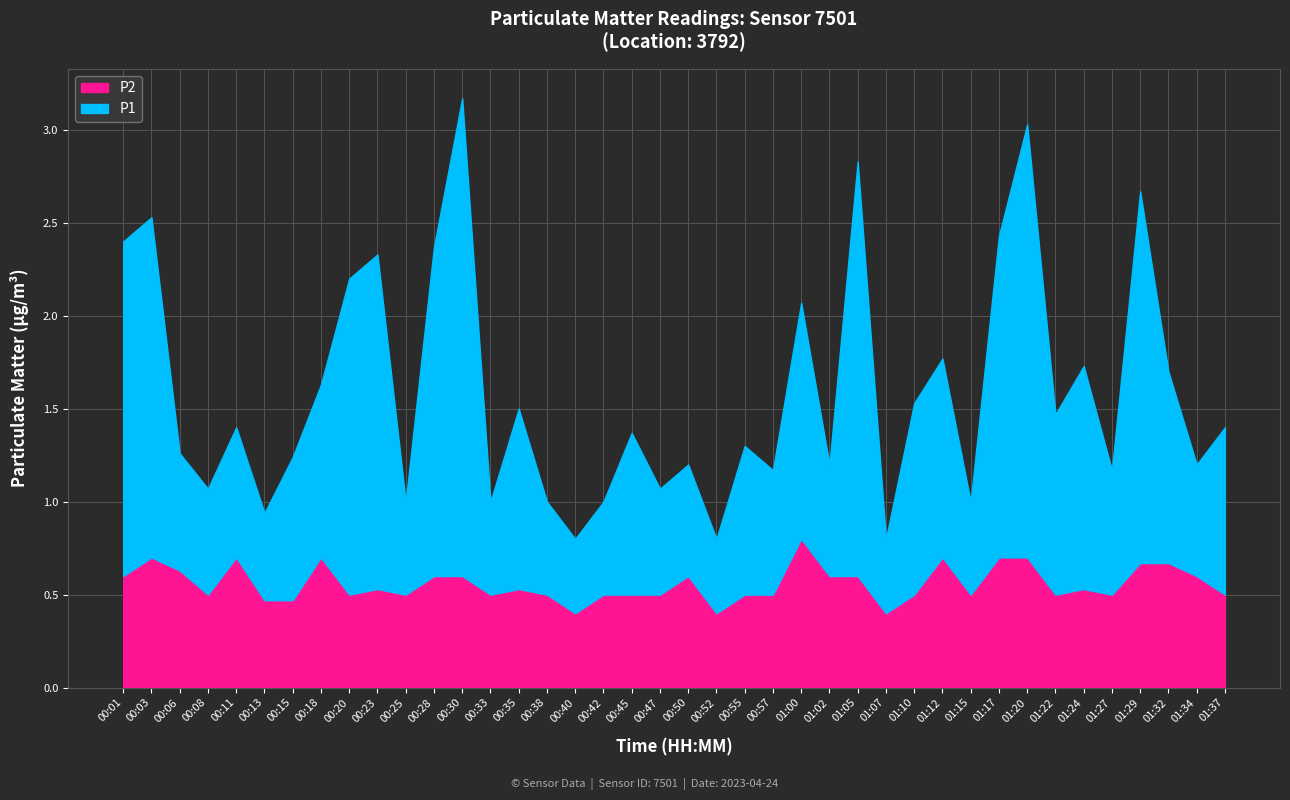

What is the label of the 26th point from the right?

00:35